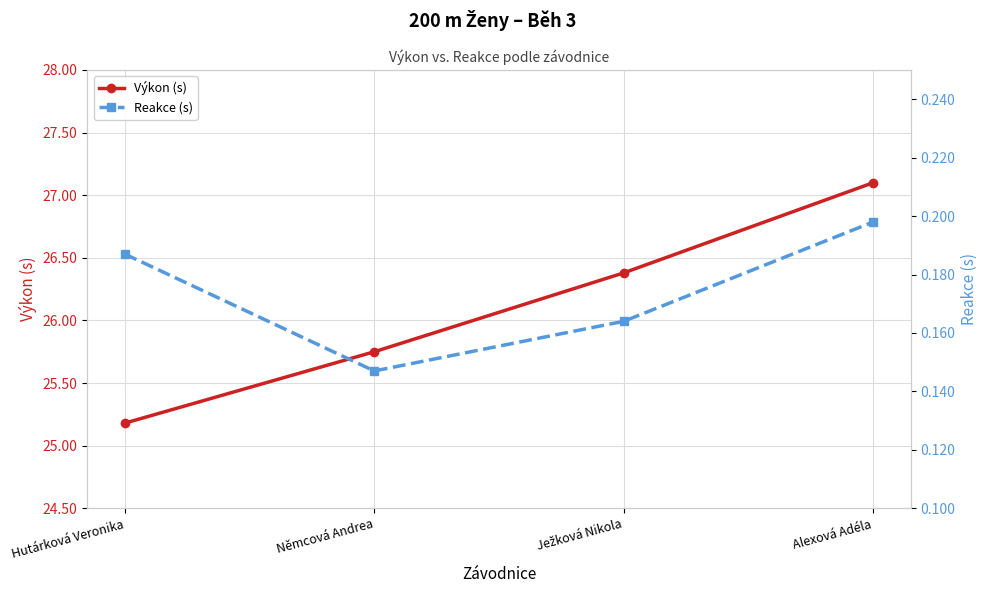

The Reakce (s) series shows 0.3 at Ježková Nikola. True or false?

False